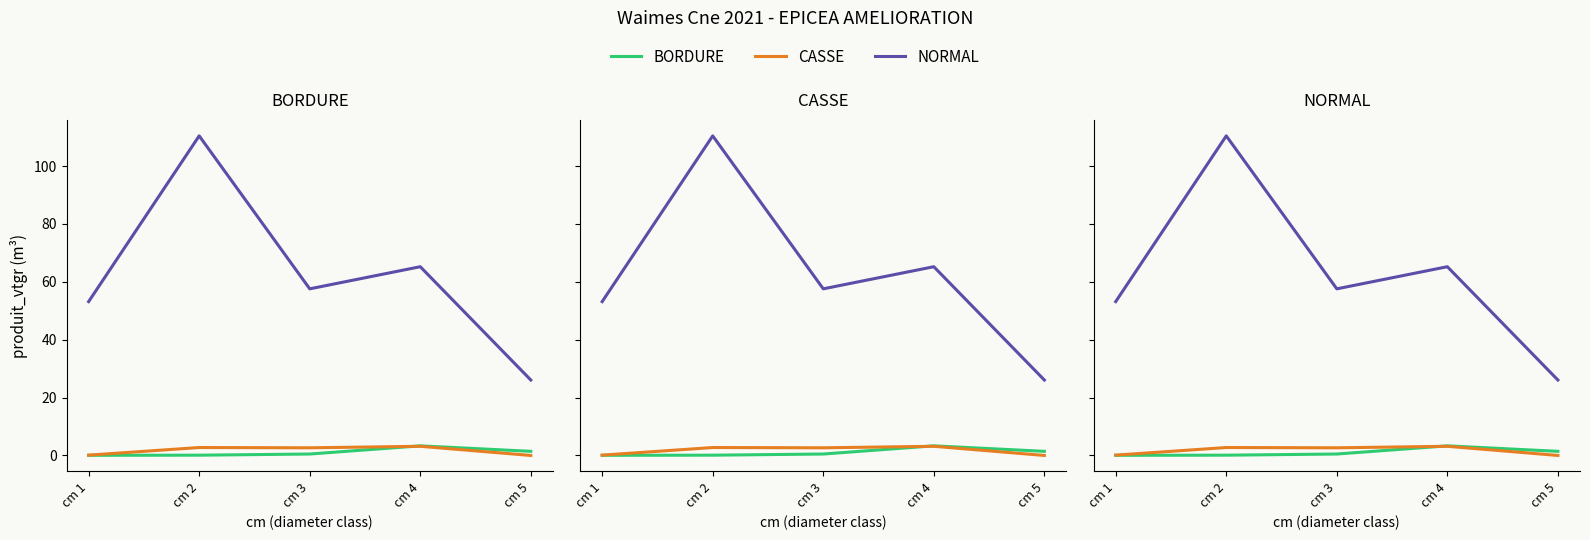

How many data points in CASSE are less than 2?

2